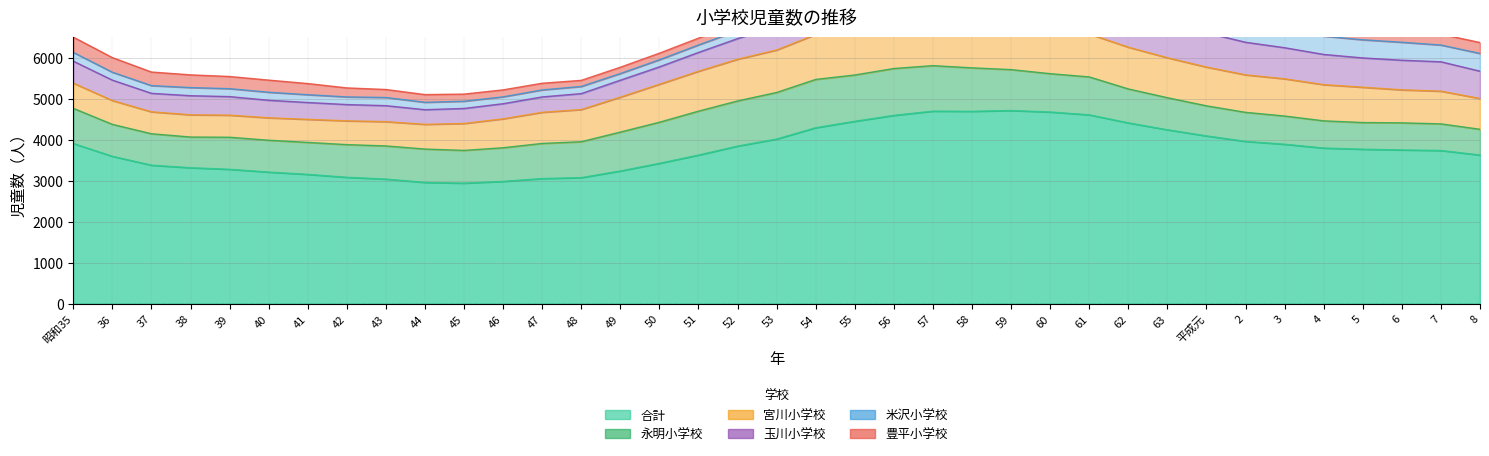

Reading left to right, transcribe all the data shown in this chart.

合計: 昭和35=3905	36=3593	37=3376	38=3314	39=3276	40=3208	41=3152	42=3081	43=3037	44=2956	45=2938	46=2981	47=3050	48=3073	49=3235	50=3422	51=3623	52=3842	53=4014	54=4290	55=4447	56=4591	57=4694	58=4690	59=4709	60=4673	61=4604	62=4408	63=4240	平成元=4090	2=3956	3=3887	4=3794	5=3766	6=3748	7=3734	8=3624
永明小学校: 昭和35=857	36=778	37=766	38=748	39=781	40=776	41=779	42=796	43=808	44=813	45=798	46=820	47=856	48=875	49=948	50=1001	51=1070	52=1100	53=1135	54=1177	55=1128	56=1142	57=1109	58=1059	59=997	60=934	61=924	62=827	63=781	平成元=733	2=708	3=687	4=663	5=649	6=660	7=649	8=627
宮川小学校: 昭和35=615	36=581	37=535	38=542	39=538	40=547	41=562	42=580	43=592	44=602	45=656	46=705	47=759	48=784	49=852	50=926	51=973	52=1017	53=1035	54=1096	55=1142	56=1149	57=1165	58=1161	59=1143	60=1094	61=1046	62=1018	63=974	平成元=945	2=914	3=908	4=882	5=861	6=805	7=798	8=751
玉川小学校: 昭和35=535	36=498	37=451	38=466	39=453	40=428	41=411	42=397	43=390	44=358	45=367	46=369	47=375	48=389	49=413	50=424	51=459	52=503	53=580	54=634	55=713	56=764	57=820	58=860	59=889	60=919	61=911	62=886	63=871	平成元=835	2=795	3=758	4=737	5=715	6=722	7=716	8=666
米沢小学校: 昭和35=214	36=192	37=188	38=198	39=193	40=195	41=190	42=186	43=199	44=180	45=176	46=167	47=171	48=174	49=162	50=173	51=182	52=191	53=194	54=241	55=286	56=340	57=376	58=413	59=469	60=513	61=527	62=523	63=517	平成元=511	2=483	3=479	4=446	5=442	6=438	7=408	8=432
豊平小学校: 昭和35=372	36=357	37=331	38=310	39=297	40=296	41=272	42=220	43=195	44=188	45=174	46=170	47=163	48=149	49=154	50=161	51=166	52=190	53=217	54=234	55=236	56=239	57=253	58=237	59=234	60=232	61=238	62=242	63=231	平成元=228	2=231	3=242	4=244	5=242	6=256	7=266	8=266